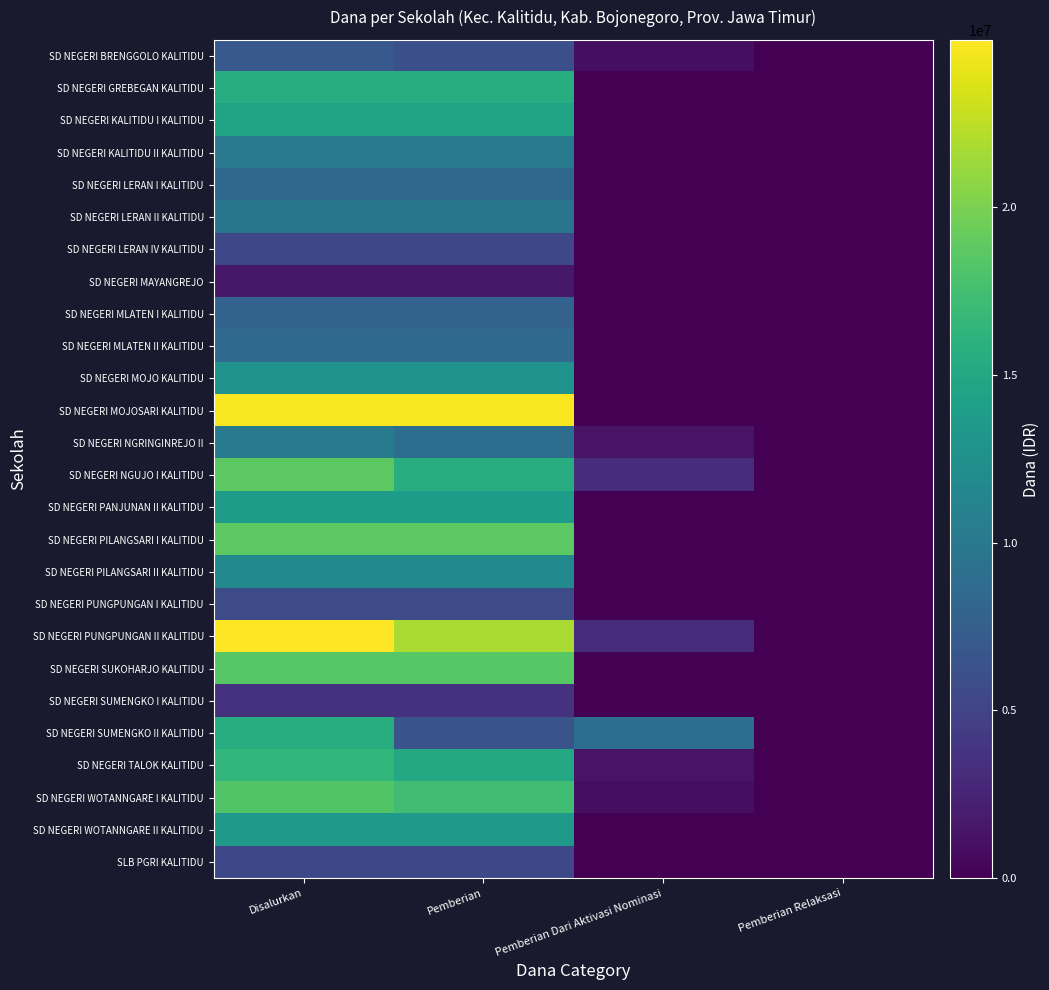

What is the total value across all series at Disalurkan?

321525000